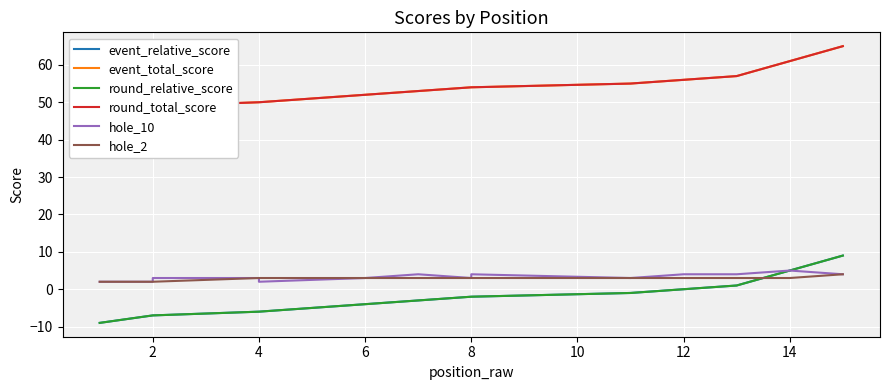

Reading right to left, what are all the values shown in this chart?

event_relative_score: 9	5	1	0	-1	-2	-2	-2	-3	-4	-6	-6	-7	-7	-9
event_total_score: 65	61	57	56	55	54	54	54	53	52	50	50	49	49	47
round_relative_score: 9	5	1	0	-1	-2	-2	-2	-3	-4	-6	-6	-7	-7	-9
round_total_score: 65	61	57	56	55	54	54	54	53	52	50	50	49	49	47
hole_10: 4	5	4	4	3	4	3	3	4	3	2	3	3	2	2
hole_2: 4	3	3	3	3	3	3	3	3	3	3	3	2	2	2